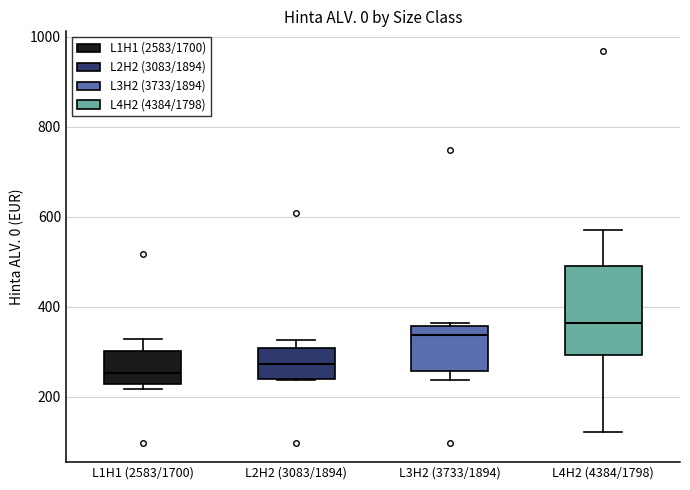

Where is the lower edge of the box for L4H2 (4384/1798) on the y-axis? The values are not printed on the chart, so give them approximately, as read against the axis.

300